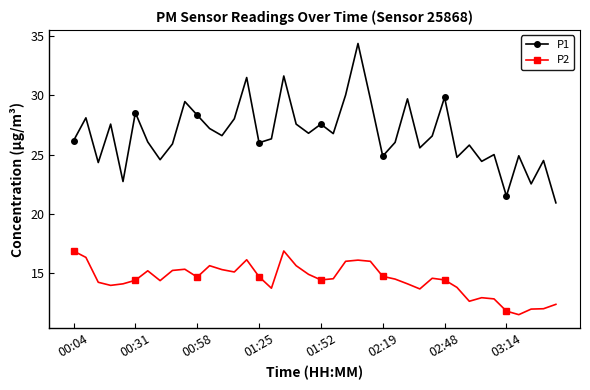

True or false: P2 has more than 1 points higher than both neighbors.

True